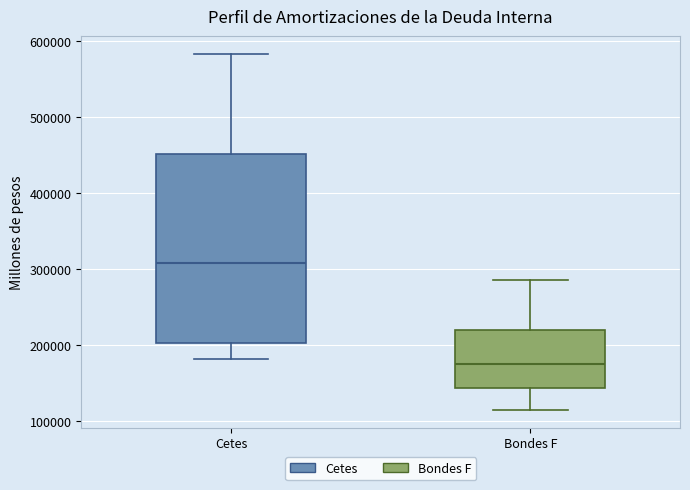

Where does the upper whisker of the box for Bondes F end on the y-axis? The values are not printed on the chart, so give them approximately, as read against the axis.

290000